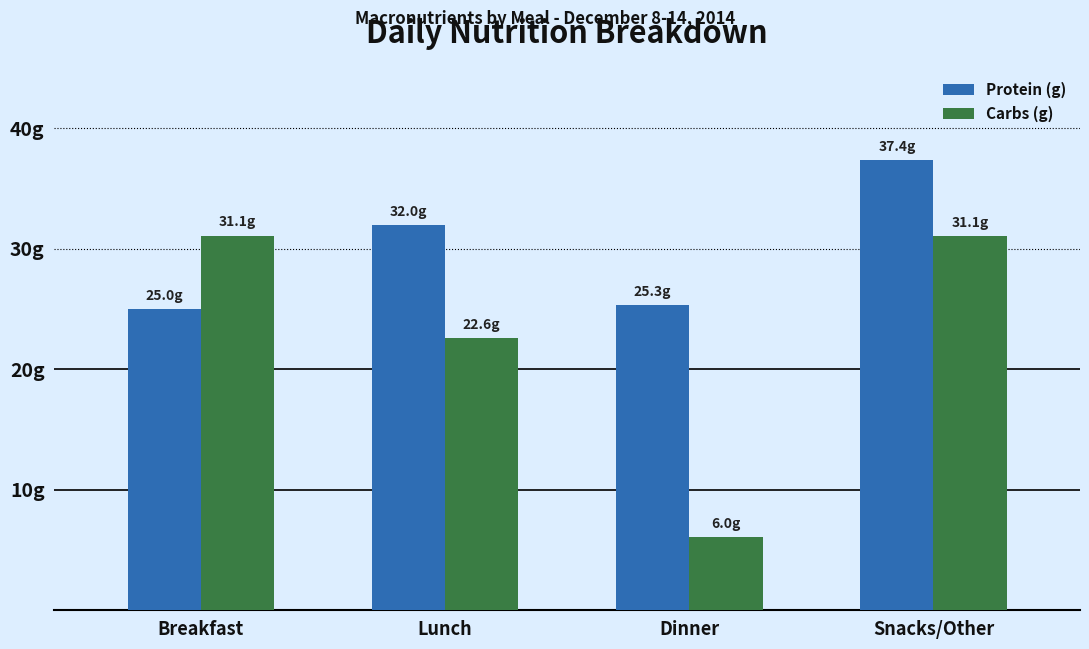

Does the chart contain any negative values?

No